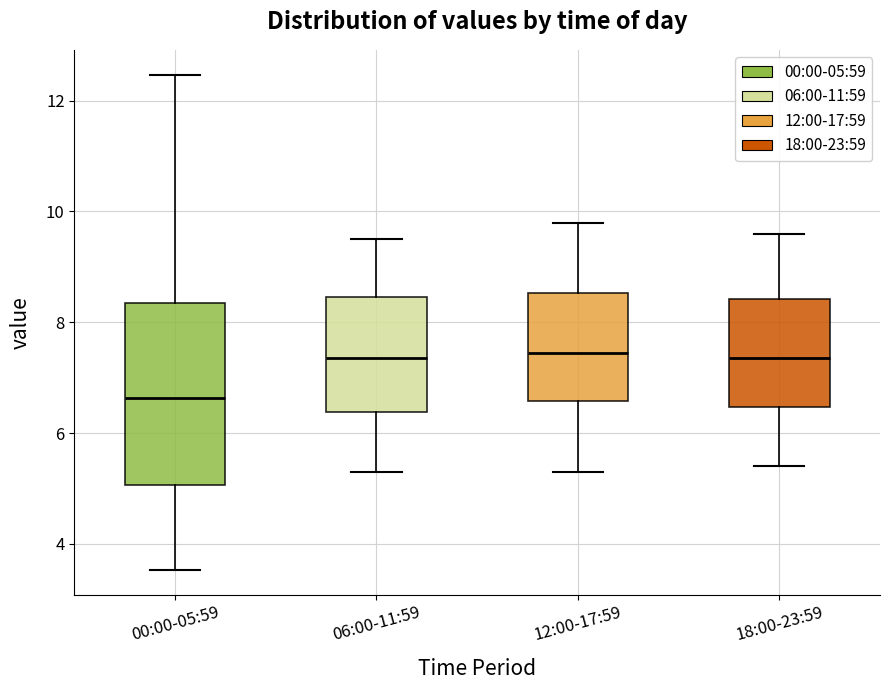

Which box has the lowest median line?

00:00-05:59